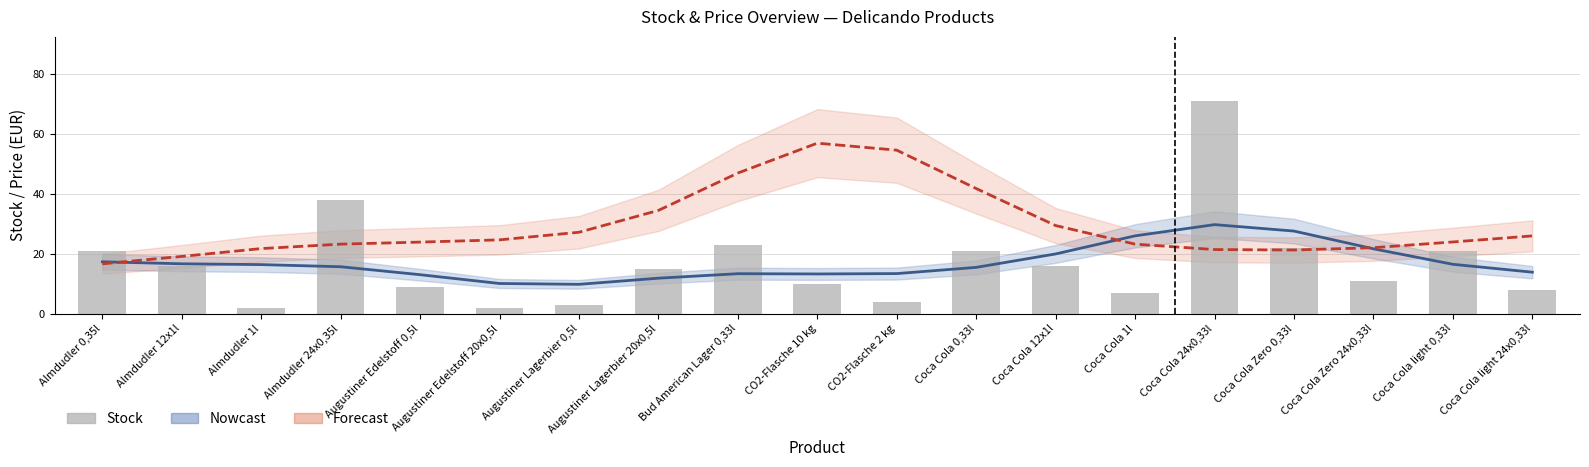

What is the sum of the Stock values at Coca Cola 0,33l and CO2-Flasche 10 kg?

31.0